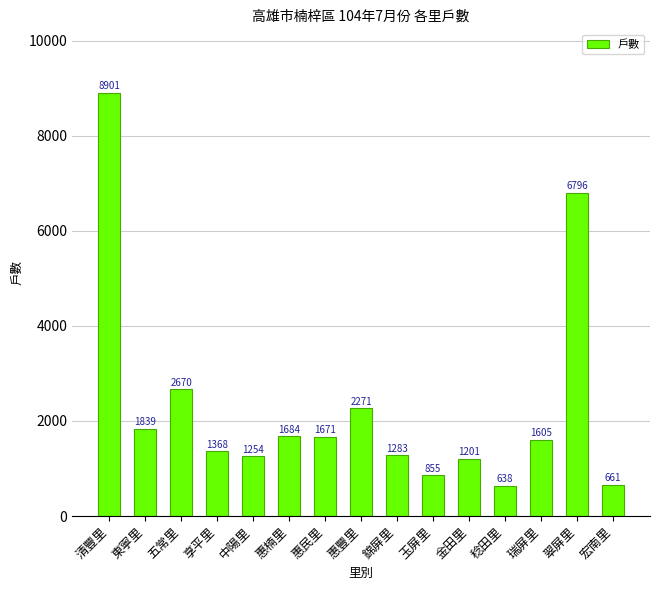

What is the sum of the values at 五常里 and 瑞屏里?

4275